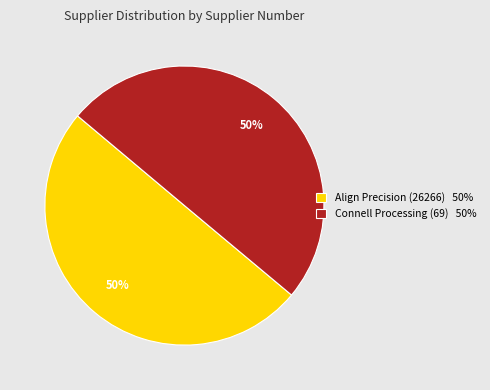

Approximately how many times larger is the value at Align Precision (26266) 50% compared to Connell Processing (69) 50%?

1.0